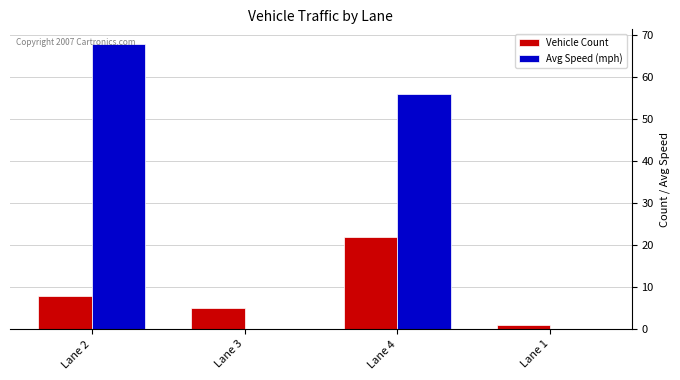

Is the value of Avg Speed (mph) at Lane 2 greater than the value of Vehicle Count at Lane 3?

Yes